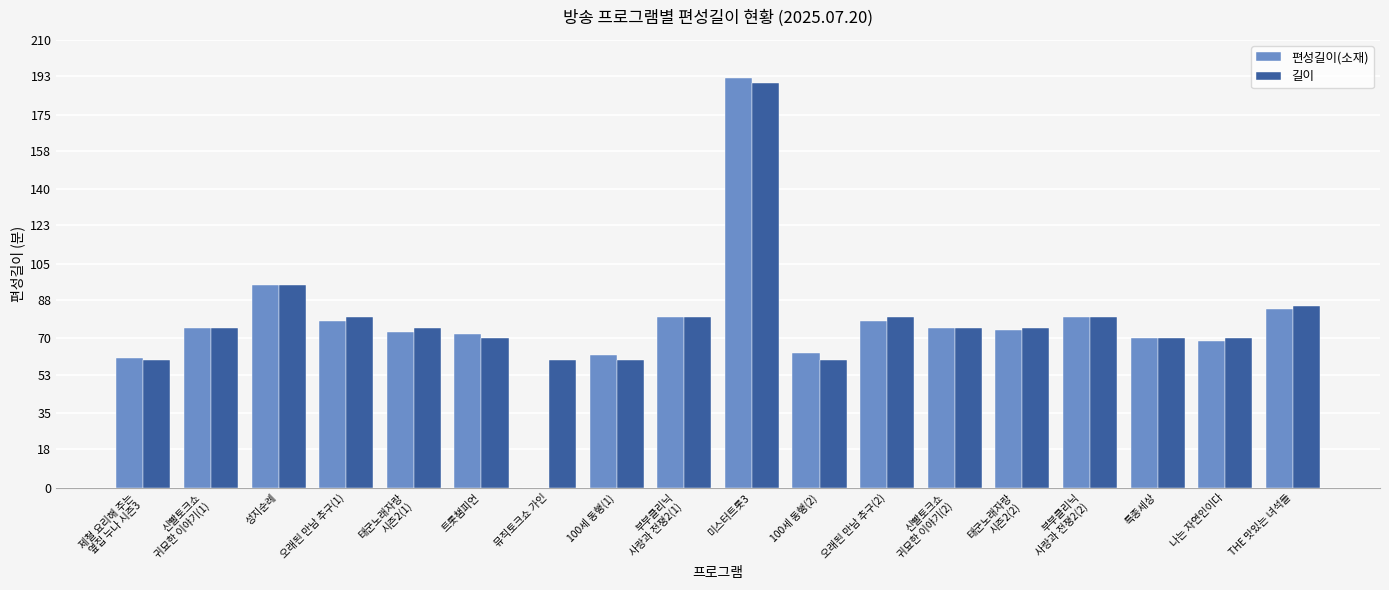

What is the spread (max minus min) of values at 100세 동행(2)?

3